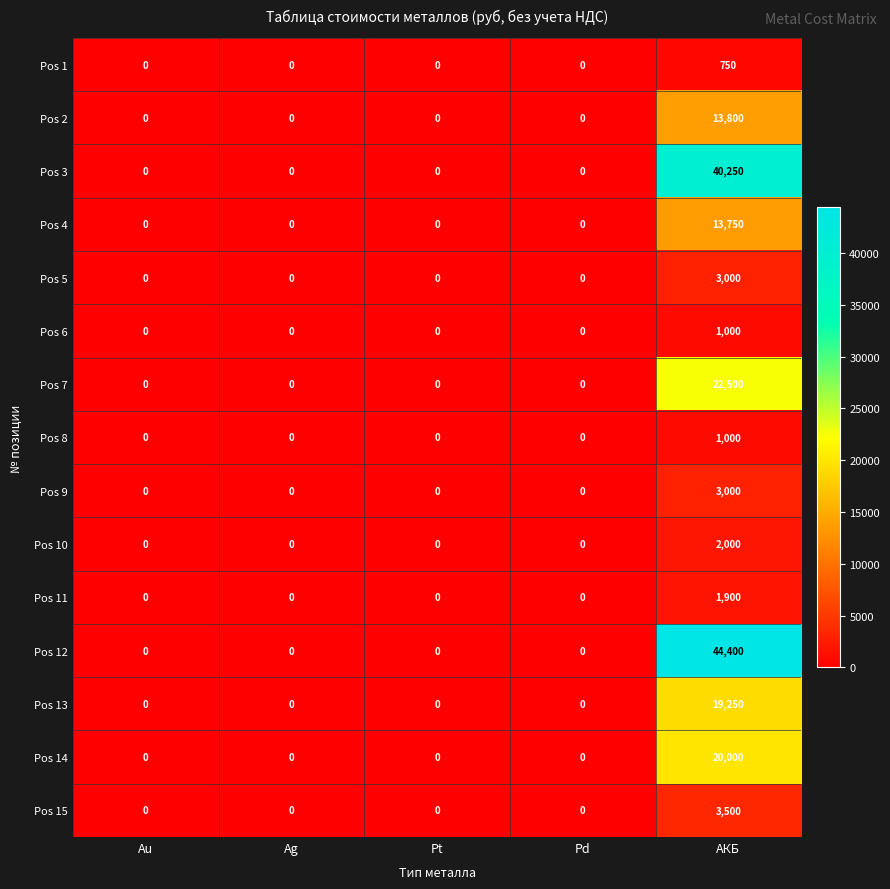

What is the maximum value shown in the chart?

44400